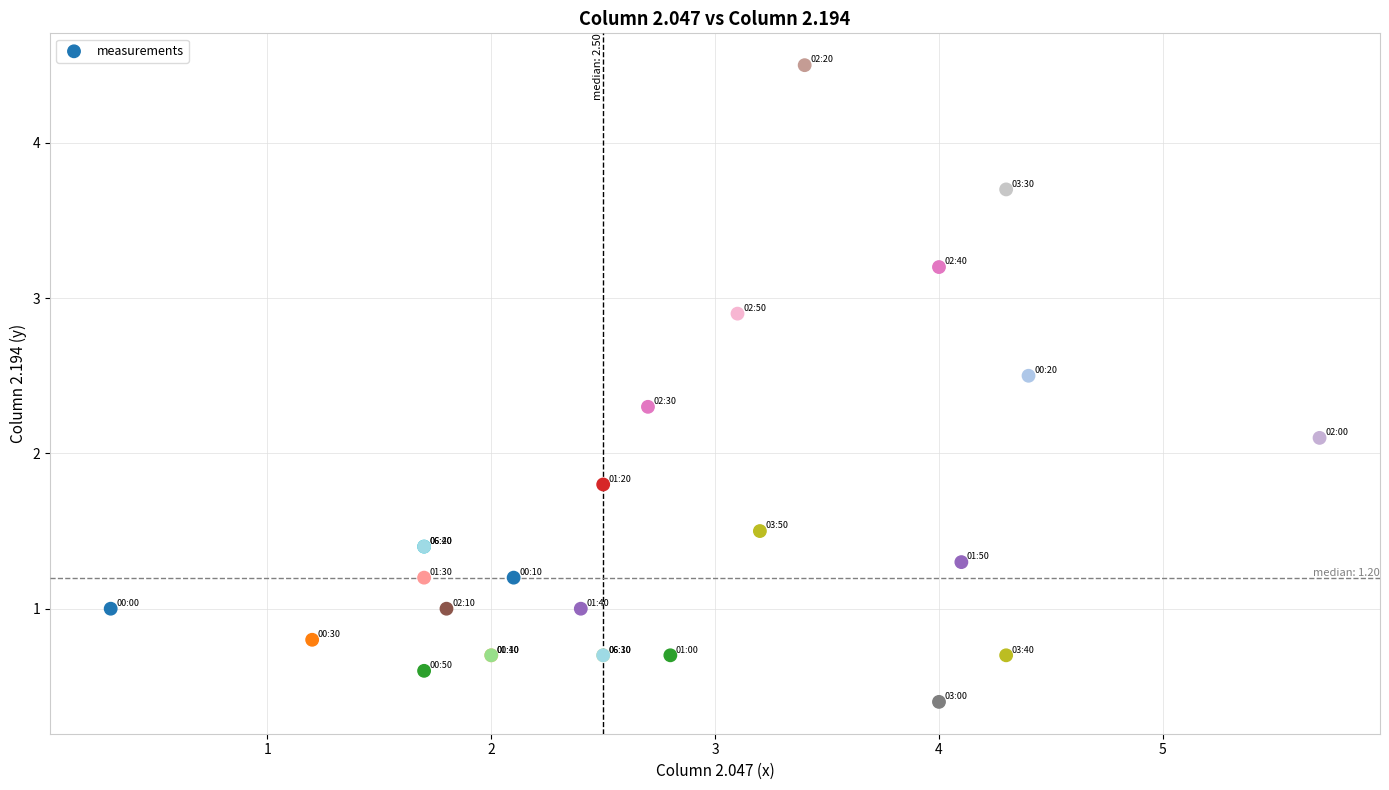

What Y value in the scatter plot is closest to 2?

2.1